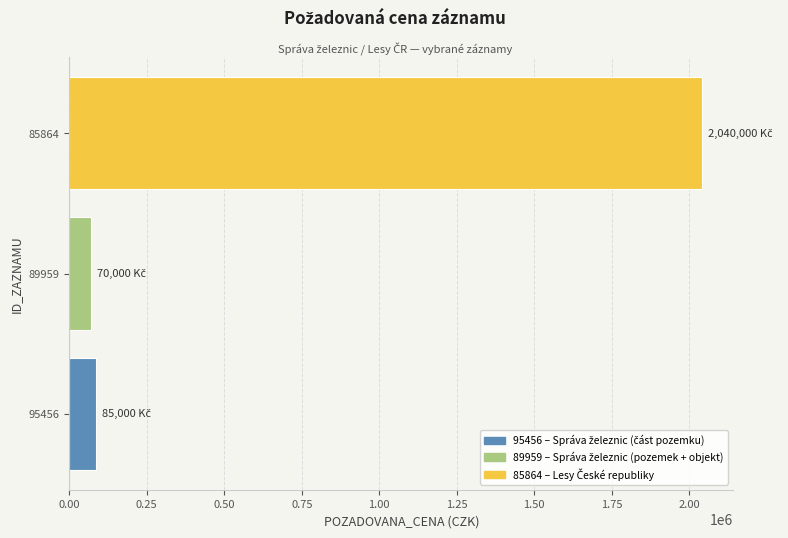

Which label corresponds to the largest value in the chart?

85864